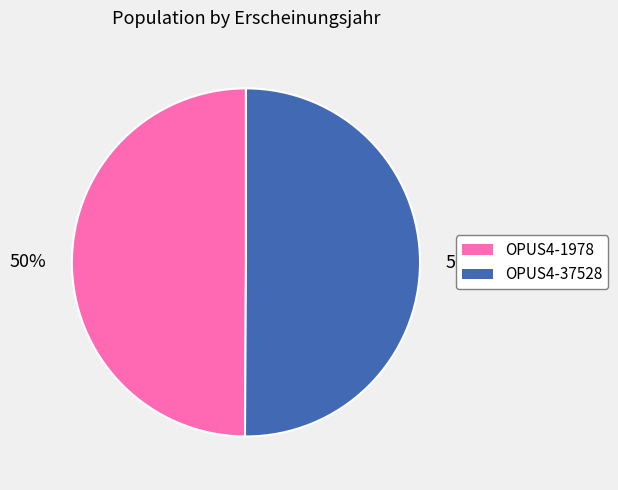

Do OPUS4-1978 and OPUS4-37528 together represent more than half of the pie?

Yes